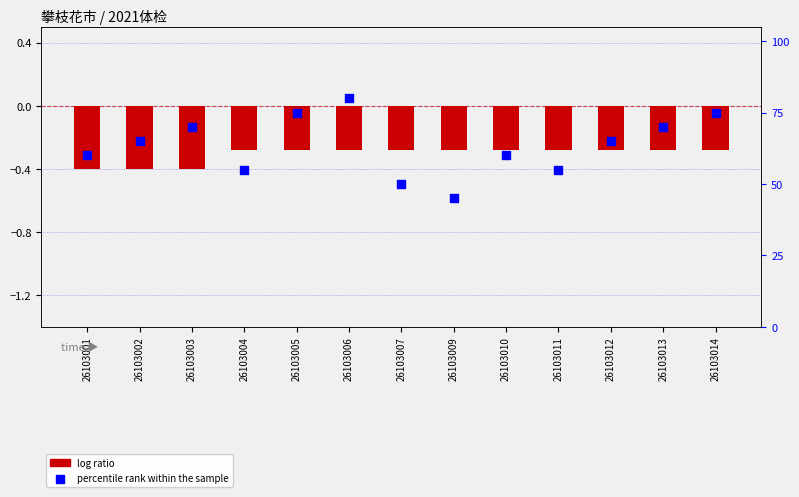

At how many categories does at least one series exceed 54?

11